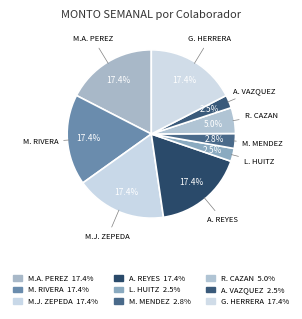

Count the number of slices in the pie.

9